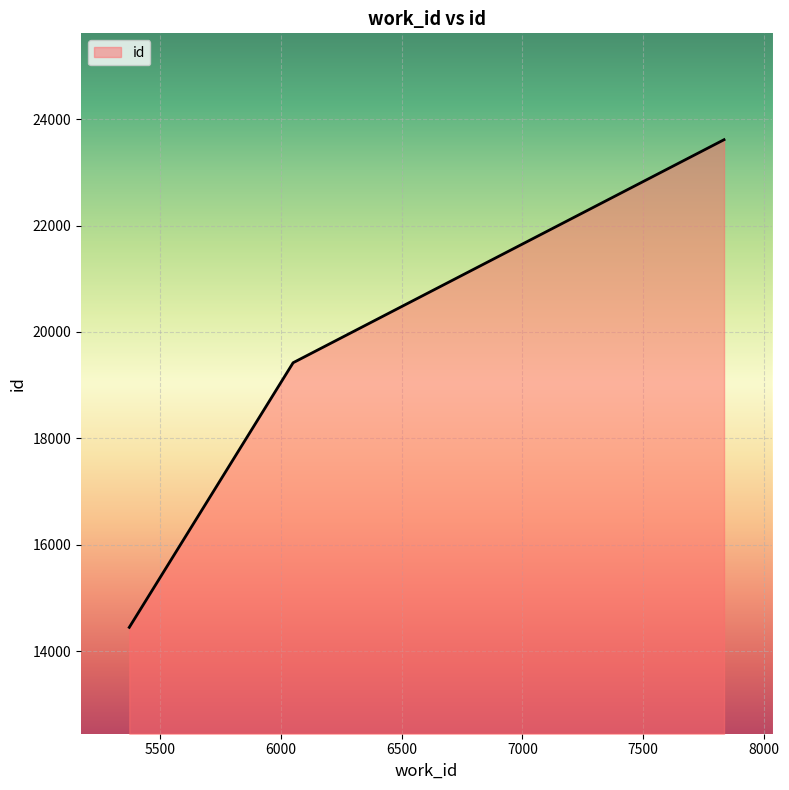

Count the values in the range 14446 to 23614.

3